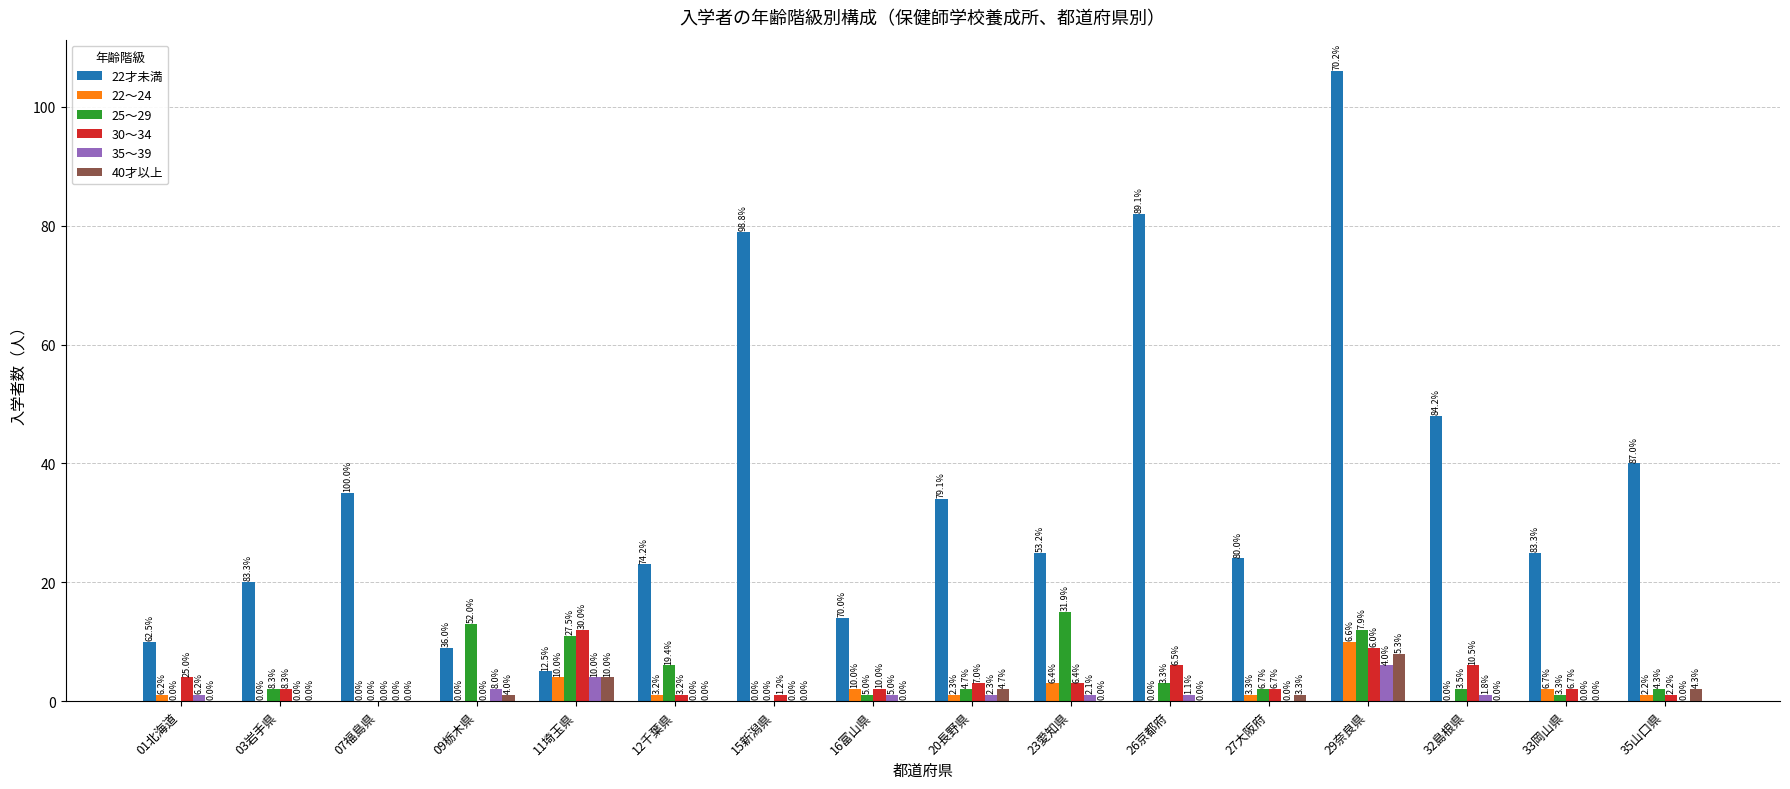

At how many categories does at least one series exceed 68?

3